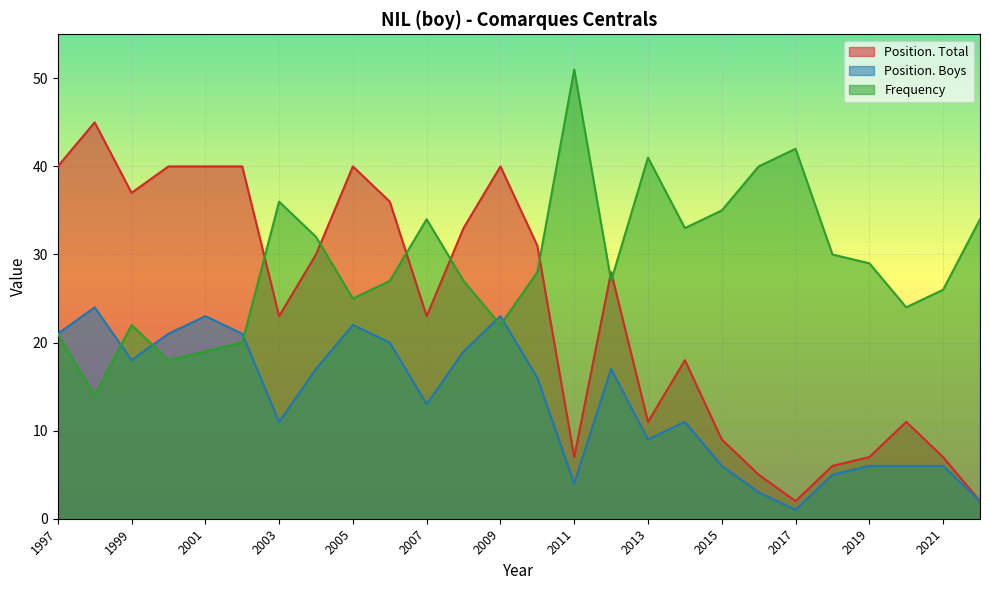

List the series in order of their overall mean, lowest first.

Position. Boys, Position. Total, Frequency